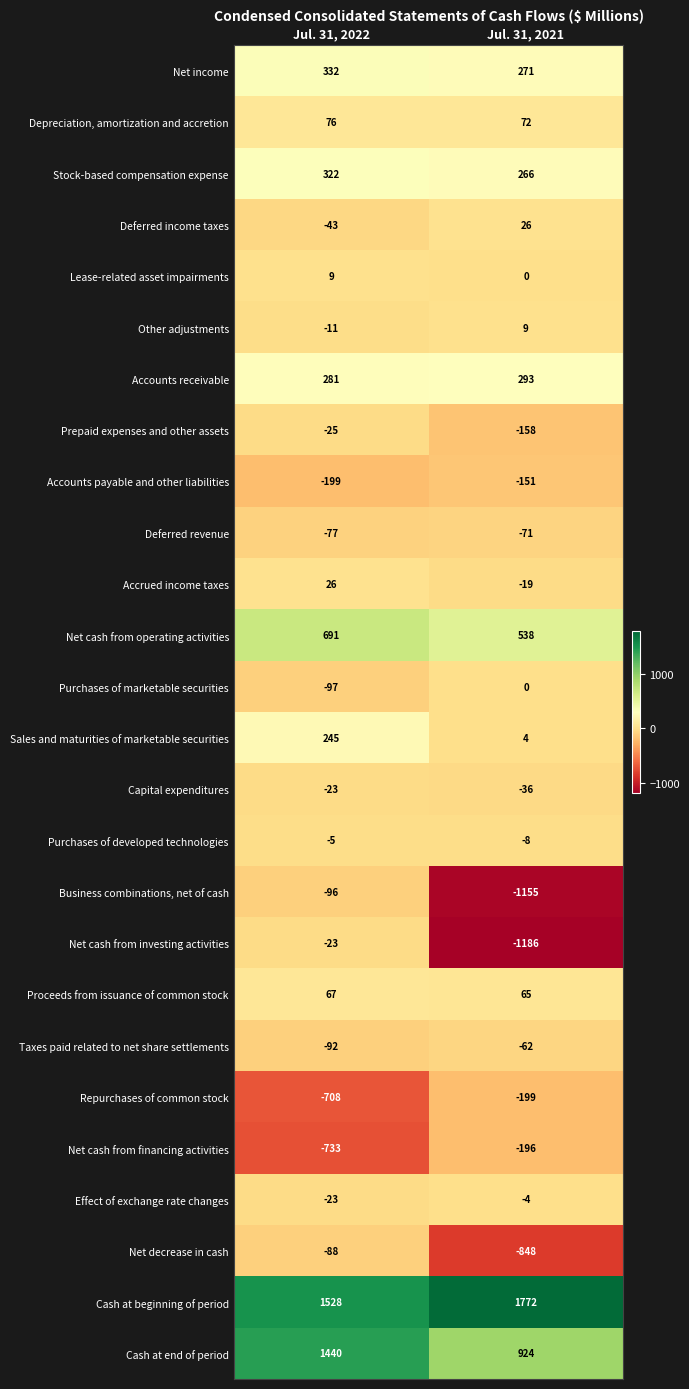

What is the sum of all Proceeds from issuance of common stock values?

132